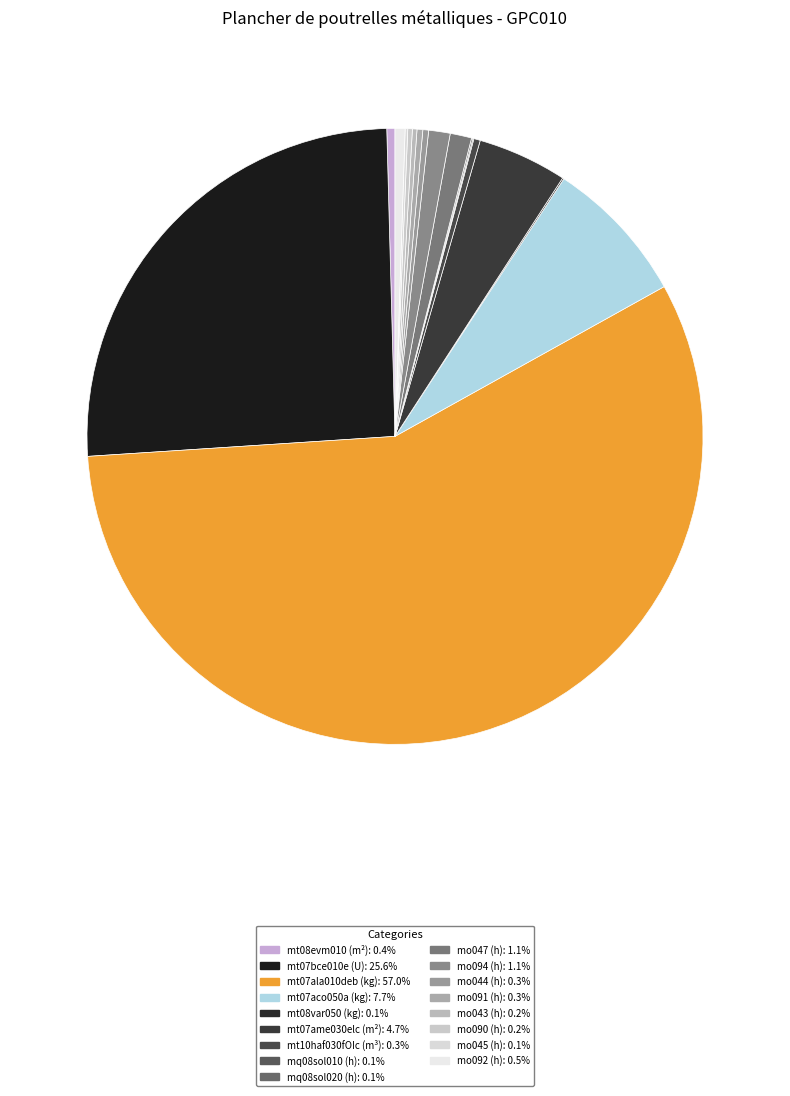

To the nearest percent, what is the average slice percentage?

6%